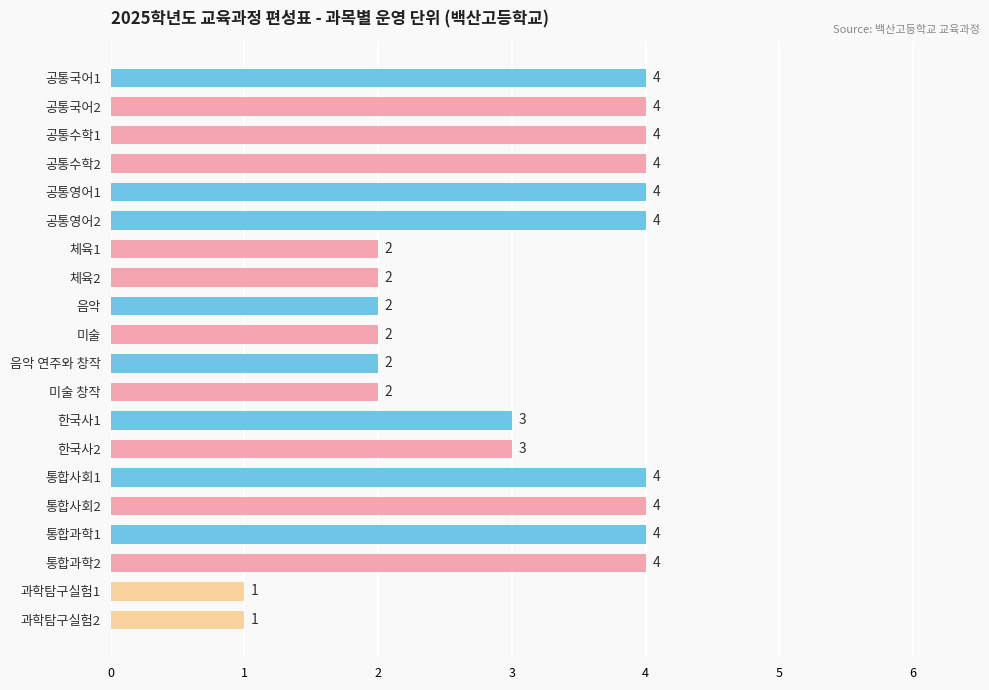

How many bars are there in total?

20